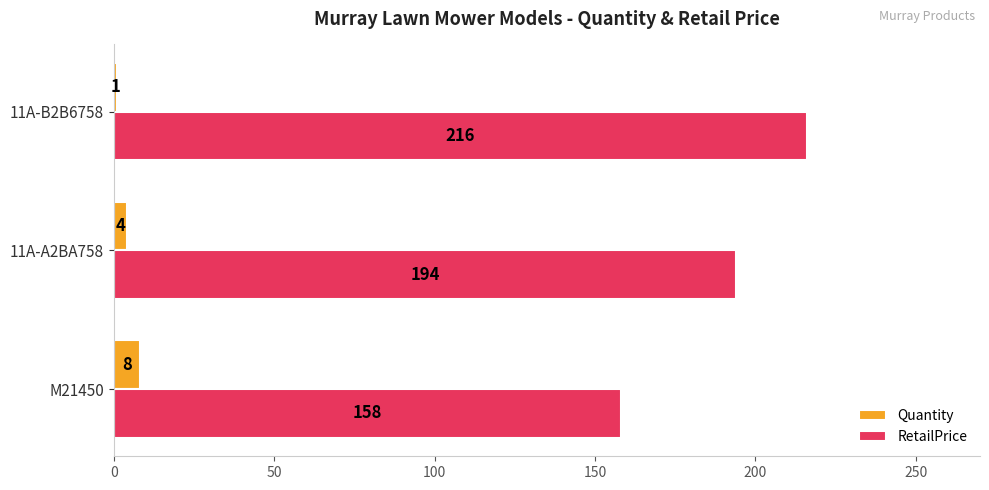

At how many categories does at least one series exceed 67?

3